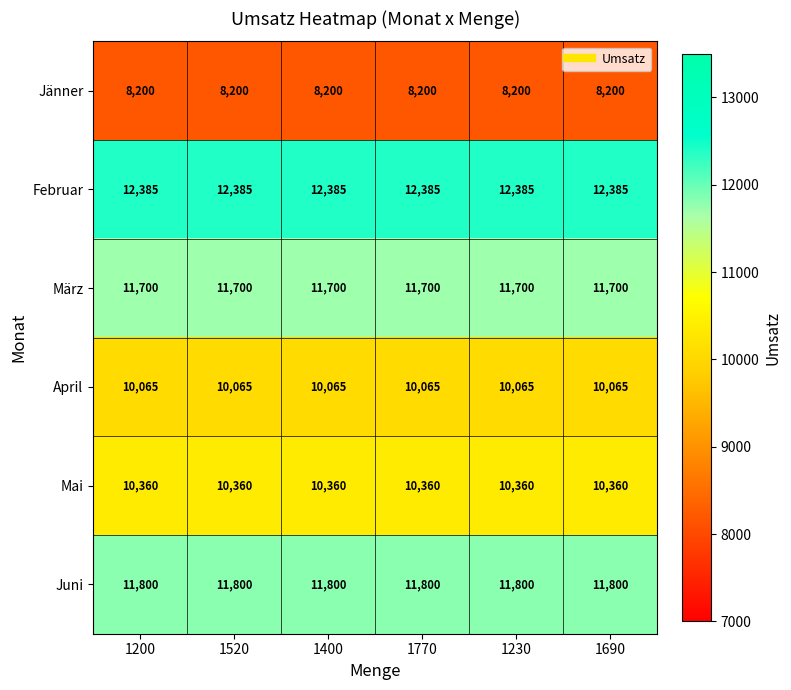

What is the sum of the März values at 1690 and 1230?

23400